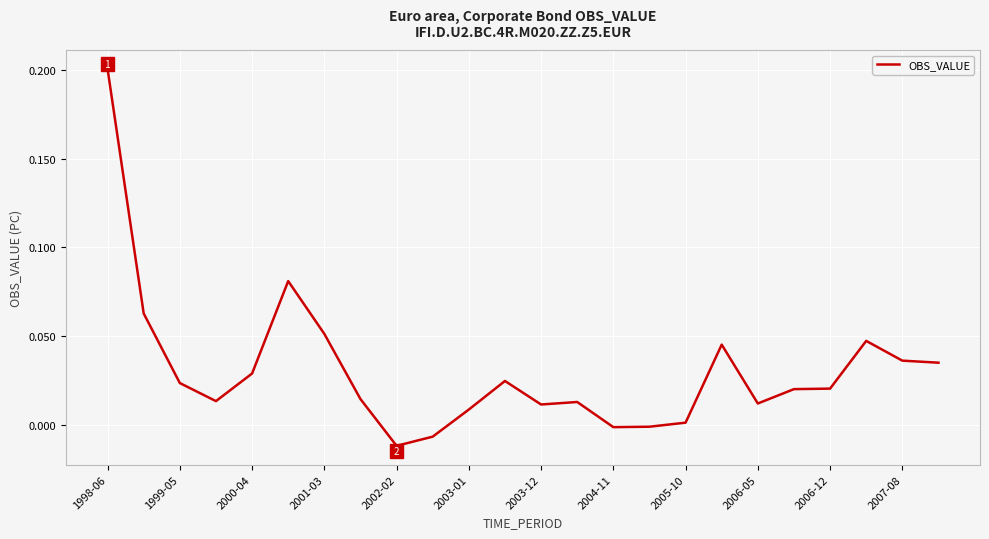

Is this an area chart (filled region under the line)?

No